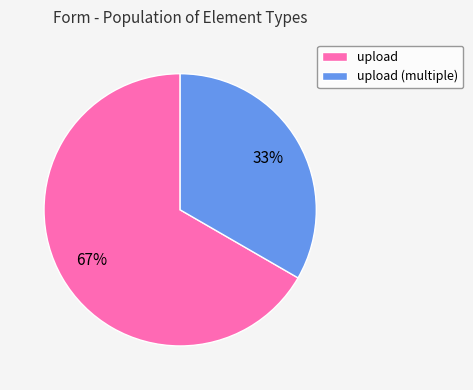

To the nearest percent, what is the combined percentage of upload (multiple) and upload?

100%